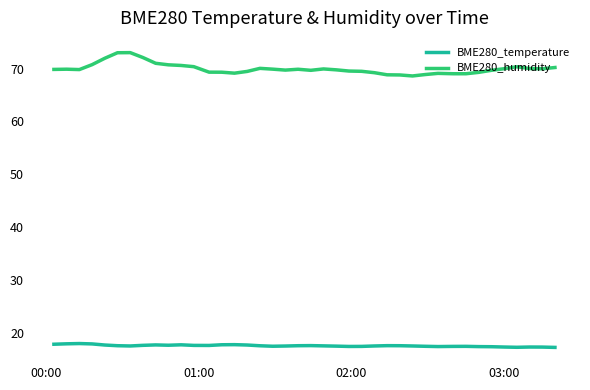

Rank the series by their average value, from lowest to highest.

BME280_temperature, BME280_humidity